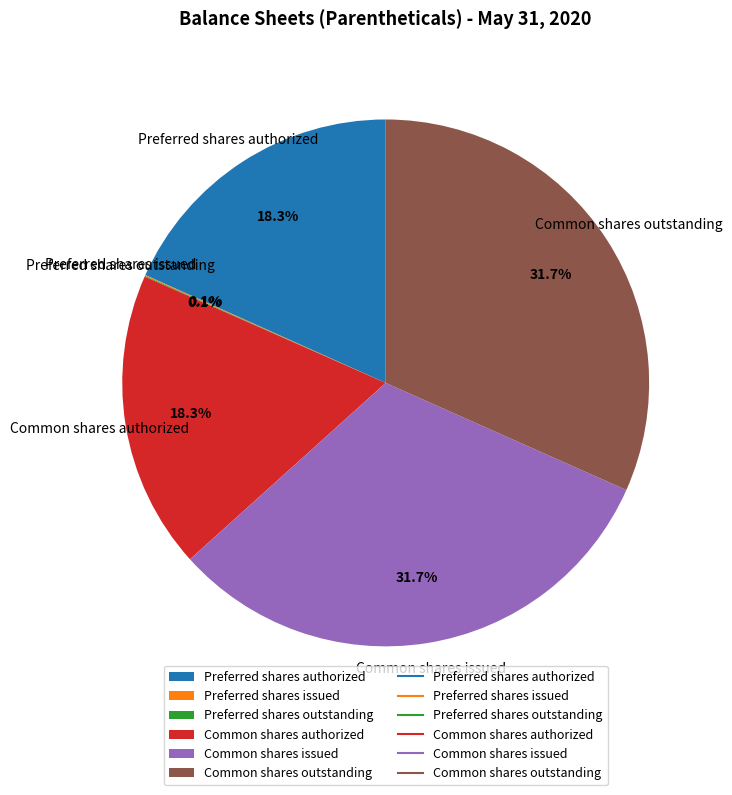

To the nearest percent, what is the average slice percentage?

17%